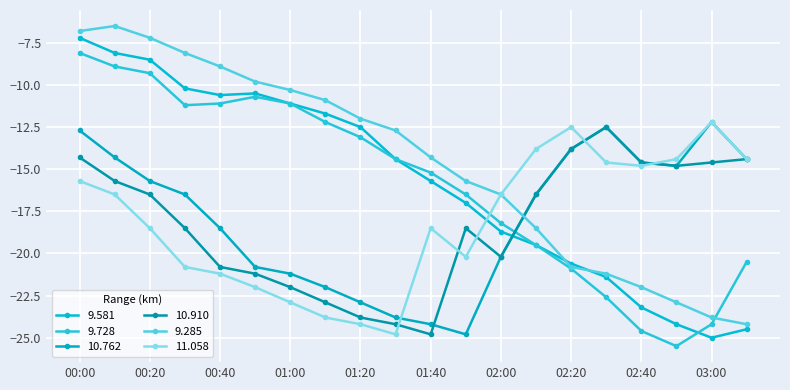

How many lines are shown in the chart?

6